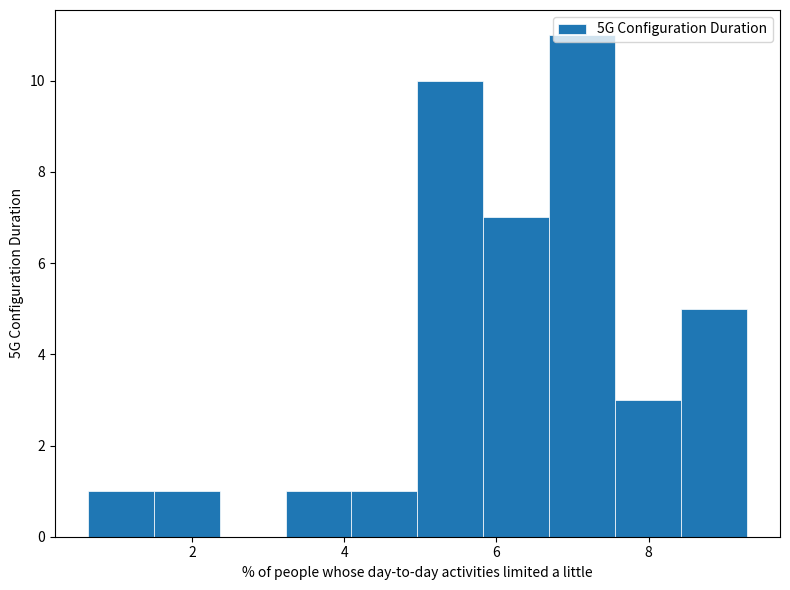

Reading left to right, transcribe this chart: for each bar, give the range it covers on the x-axis and its height. Neither the bar edges nor the heights are printed on the chart, so give them approximately, as read against the axes.

0.6 to 1.4: 1
1.4 to 2.4: 1
2.4 to 3.2: 0
3.2 to 4.0: 1
4.0 to 5.0: 1
5.0 to 5.8: 10
5.8 to 6.6: 7
6.6 to 7.6: 11
7.6 to 8.4: 3
8.4 to 9.2: 5